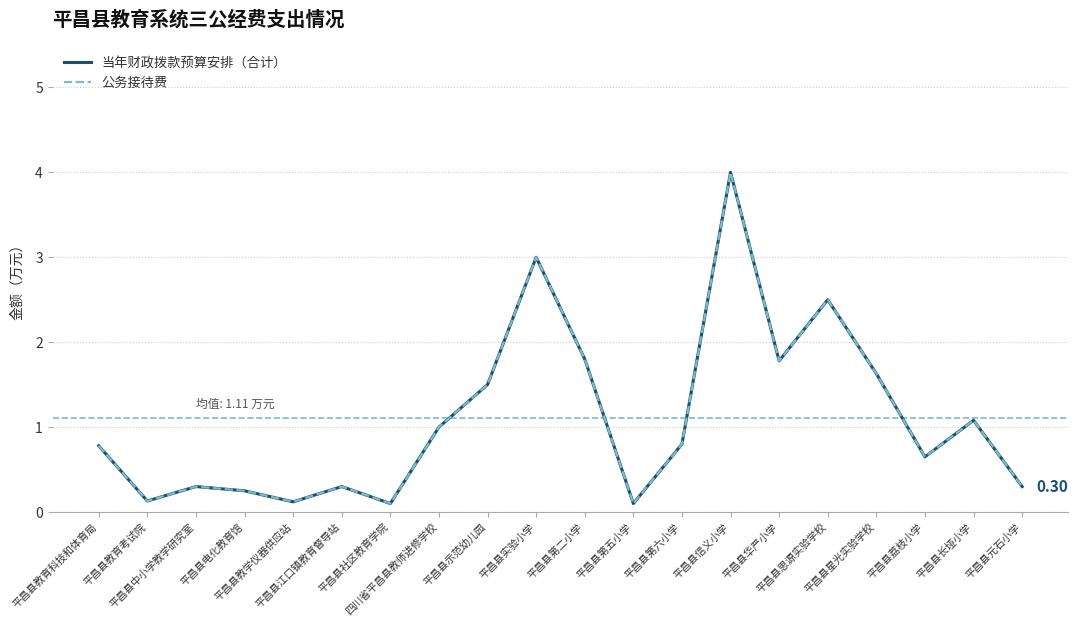

Which series has the largest total across all categories?

当年财政拨款预算安排（合计）